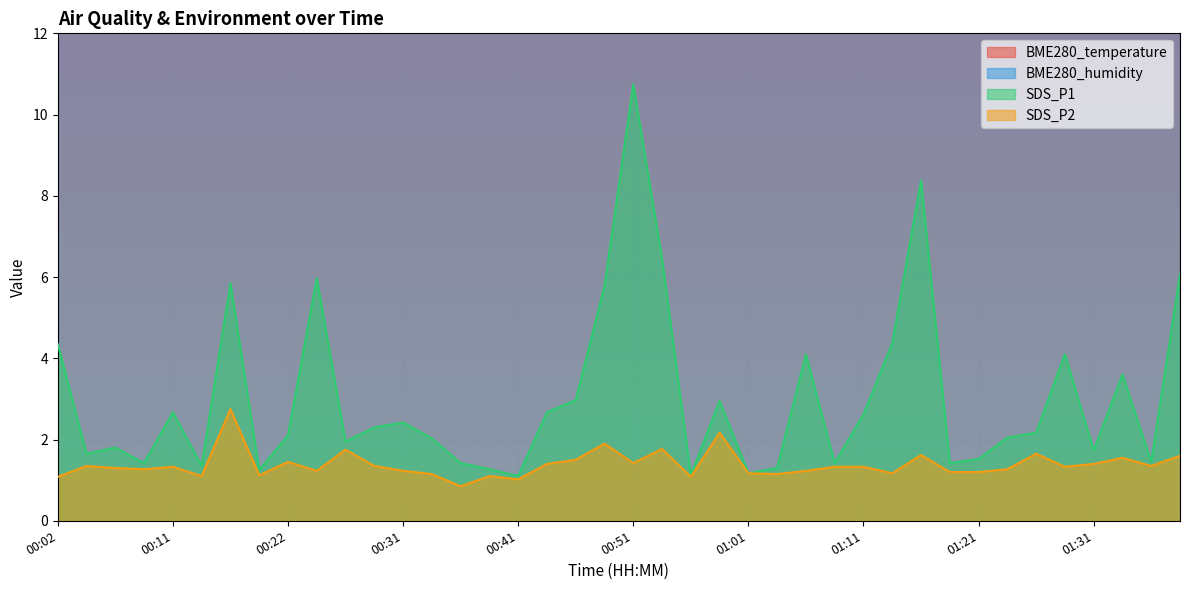

What is the value of the SDS_P2 point at the 18th from the left?

1.4